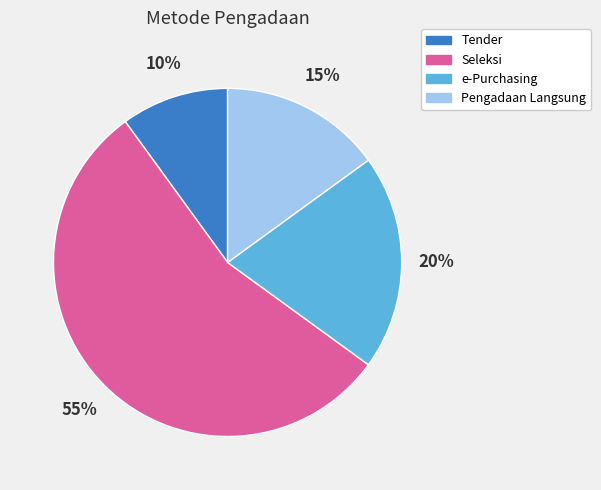

What percentage is the Pengadaan Langsung slice, to the nearest percent?

15%